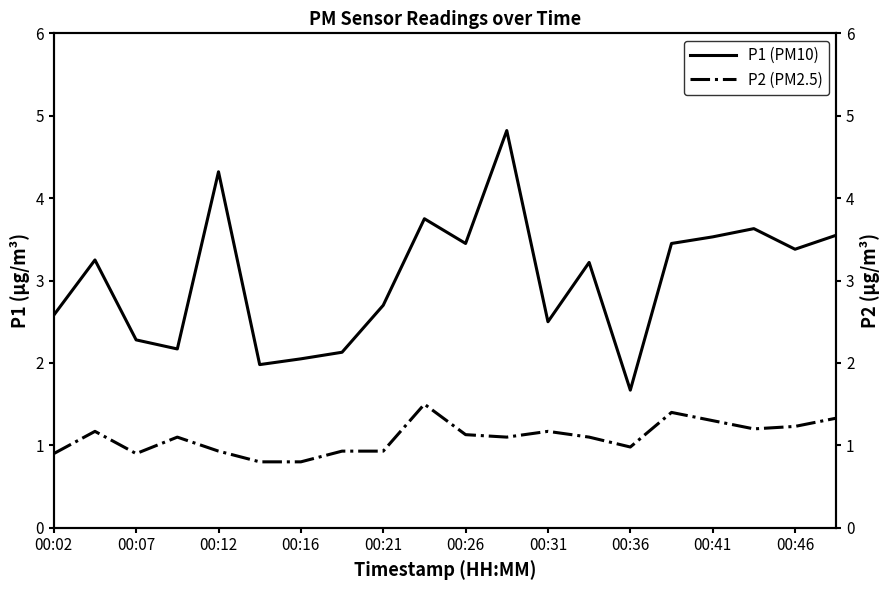

How many series are shown in this chart?

2